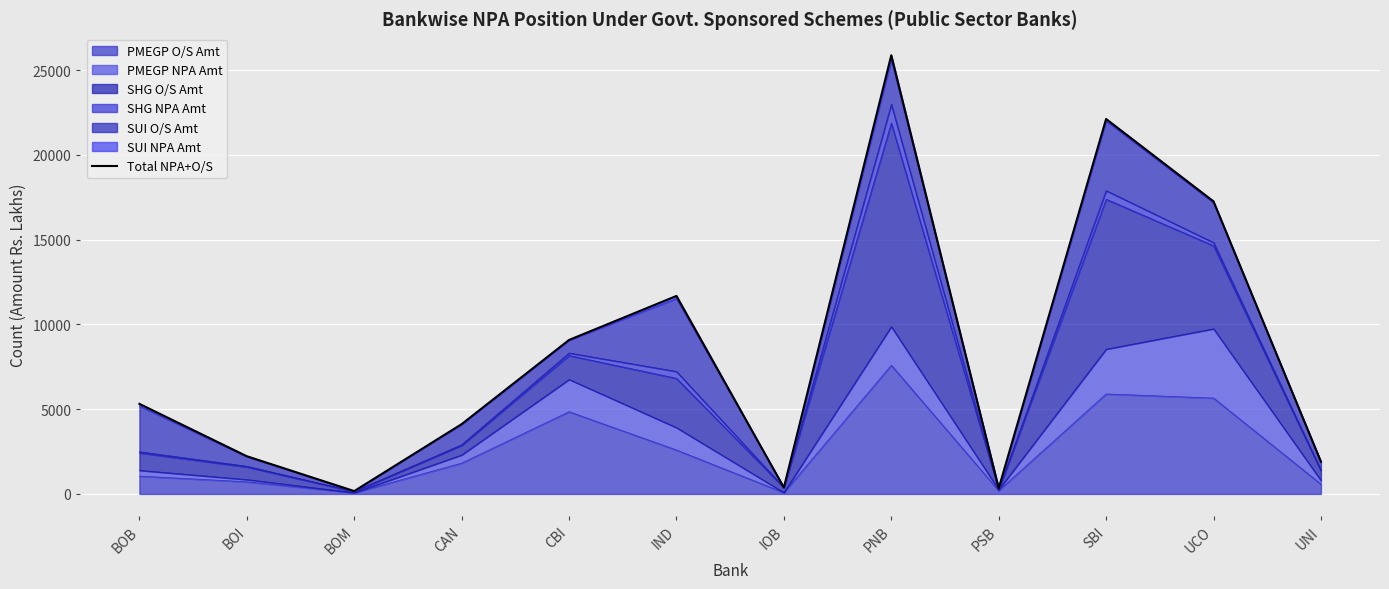

What is the label of the 7th point from the left?

IOB